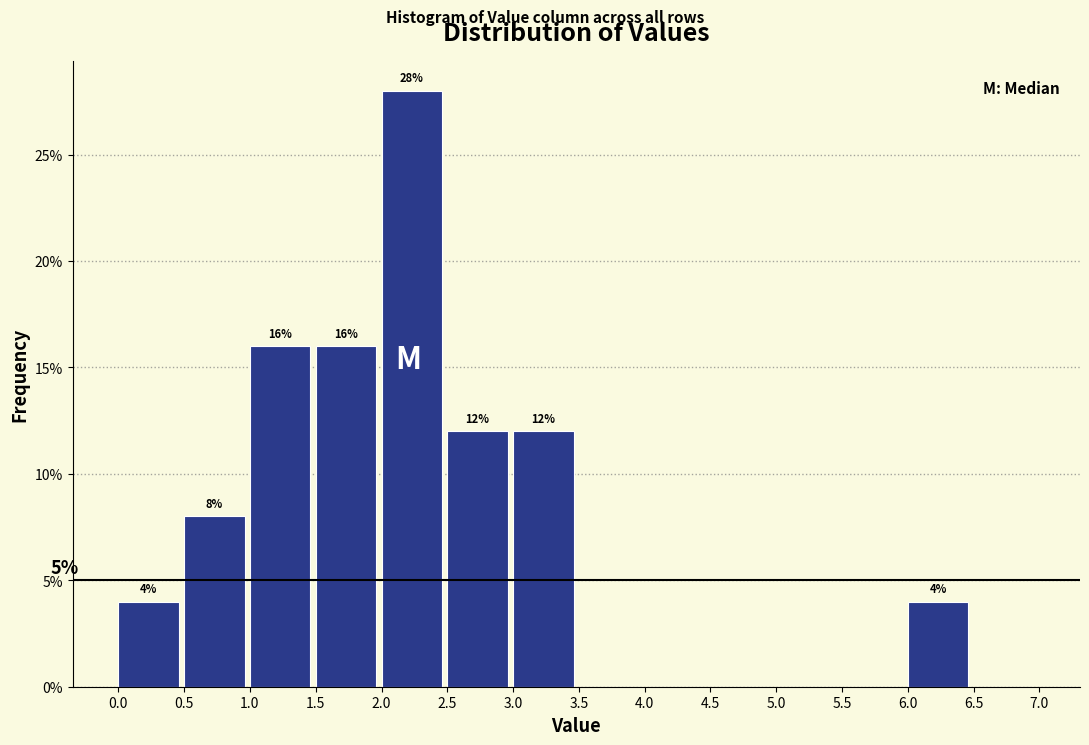

Over which range of the x-axis is the bar tallest?

2.0 to 2.5